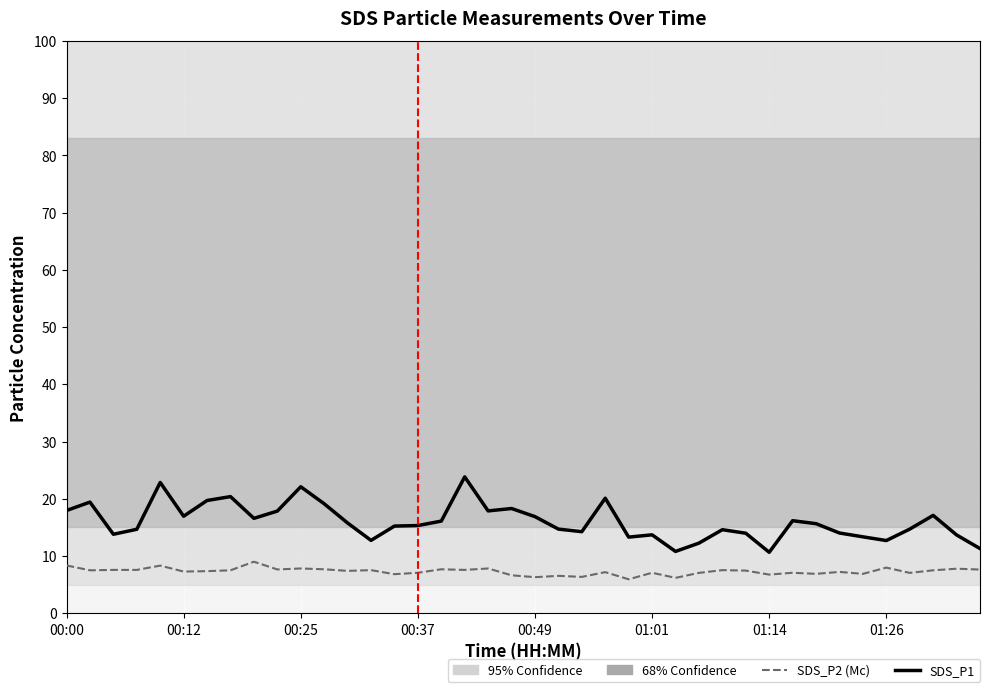

The SDS_P1 series shows 13.7 at 01:01. True or false?

True